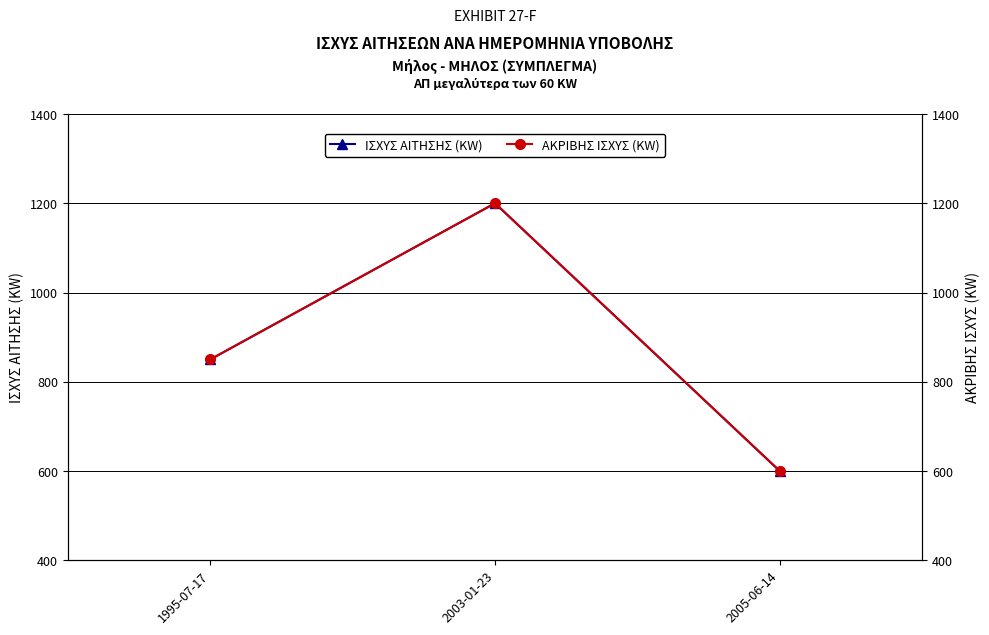

Which label corresponds to the largest value in the chart?

2003-01-23